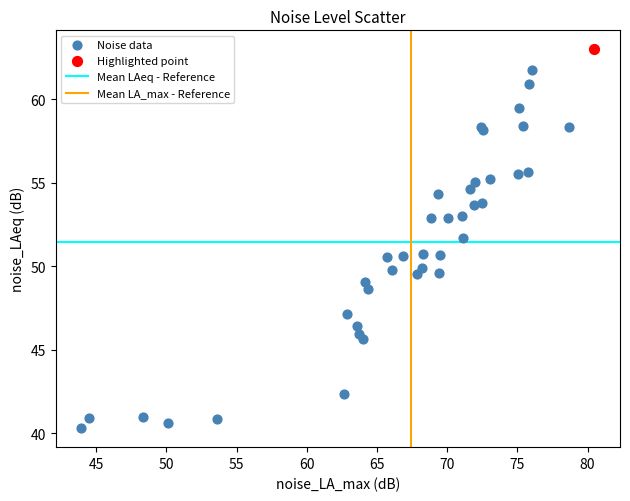

Which series reaches the minimum Y coordinate?

Noise data